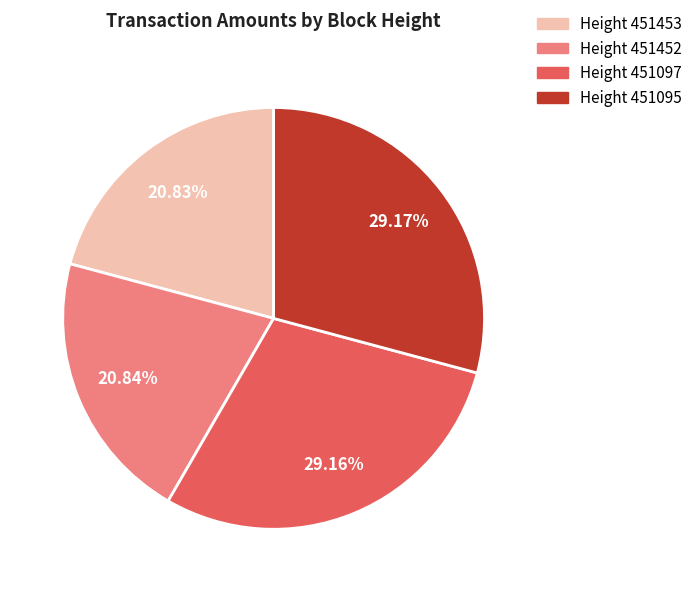

Is there a majority slice in this chart?

No